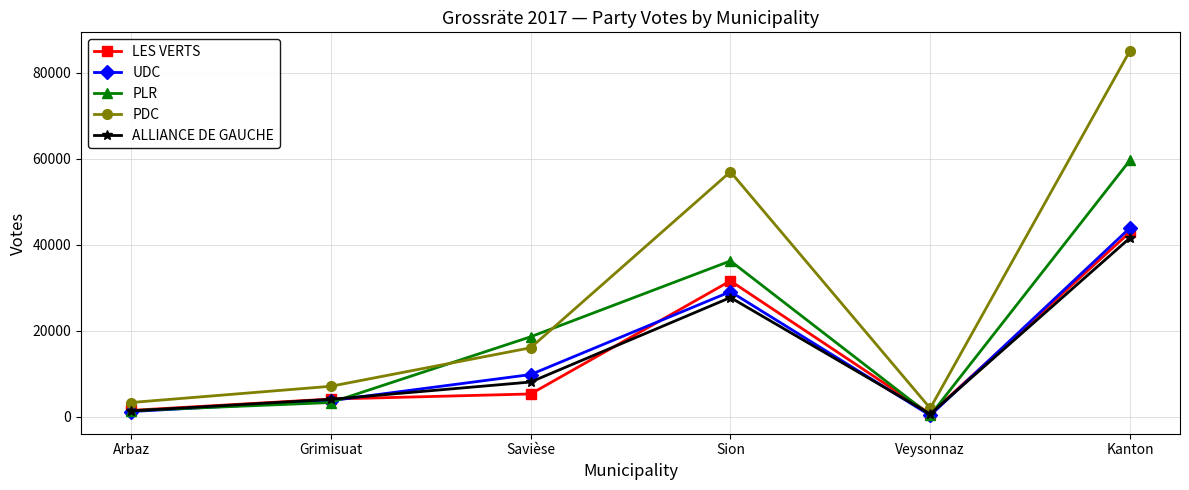

What is the difference between the maximum and minimum values in the ALLIANCE DE GAUCHE series?

40999